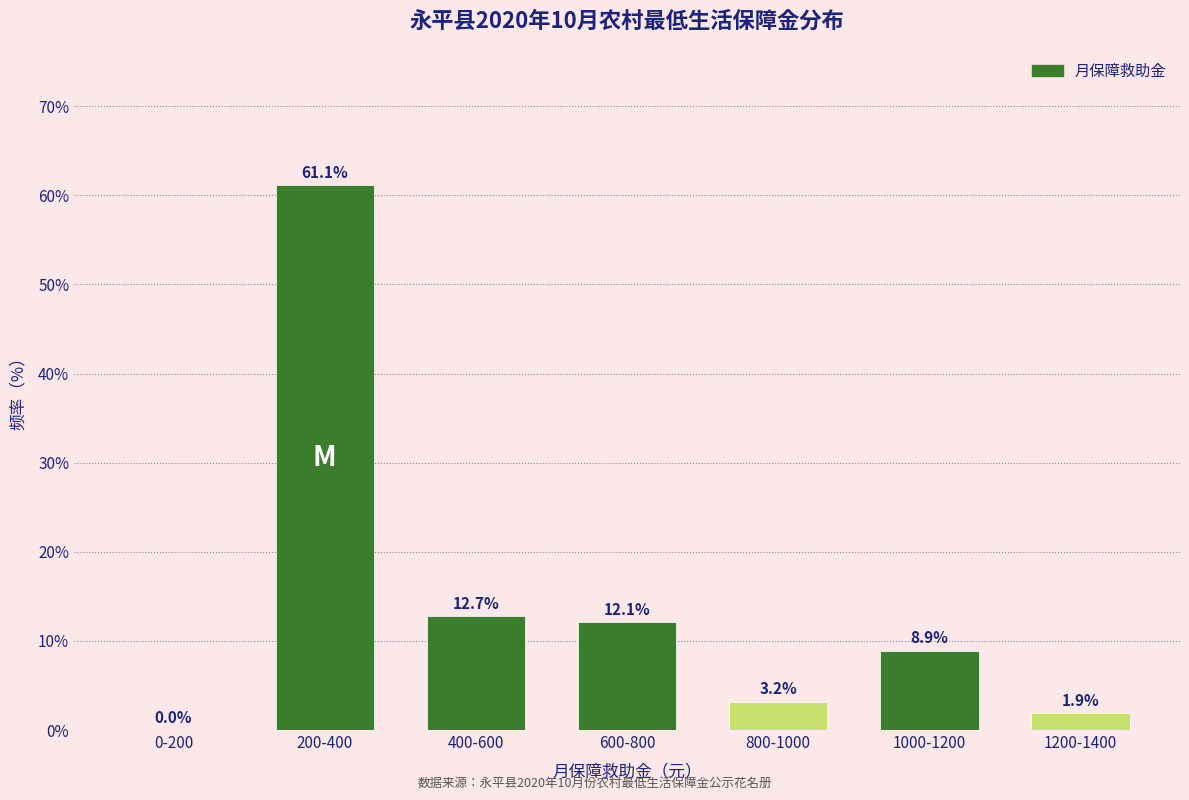

Reading right to left, extract all data points from this chart.

1200-1400=1.9	1000-1200=8.9	800-1000=3.2	600-800=12.1	400-600=12.7	200-400=61.1	0-200=0.0